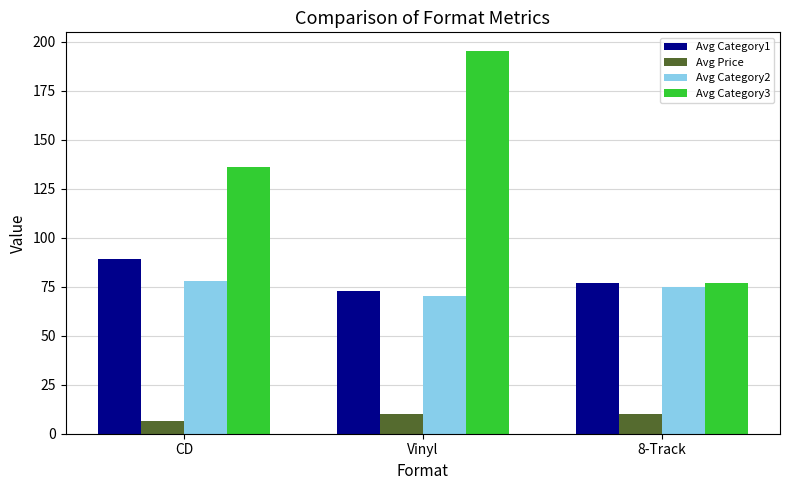

At which category is the sum across all series the highest?

Vinyl